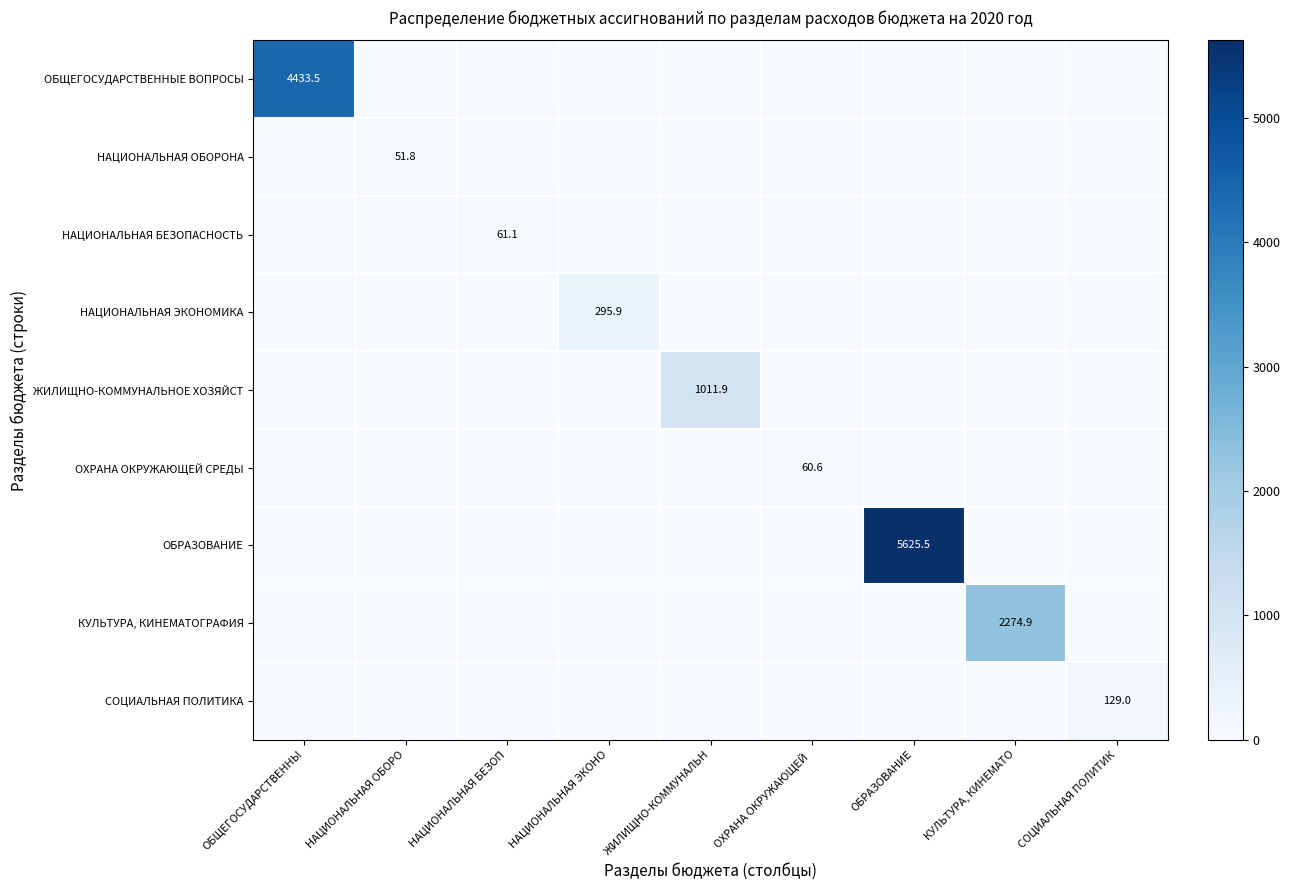

Is it true that ОБЩЕГОСУДАРСТВЕННЫЕ ВОПРОСЫ equals 7050.6 at ОБЩЕГОСУДАРСТВЕННЫ?

False